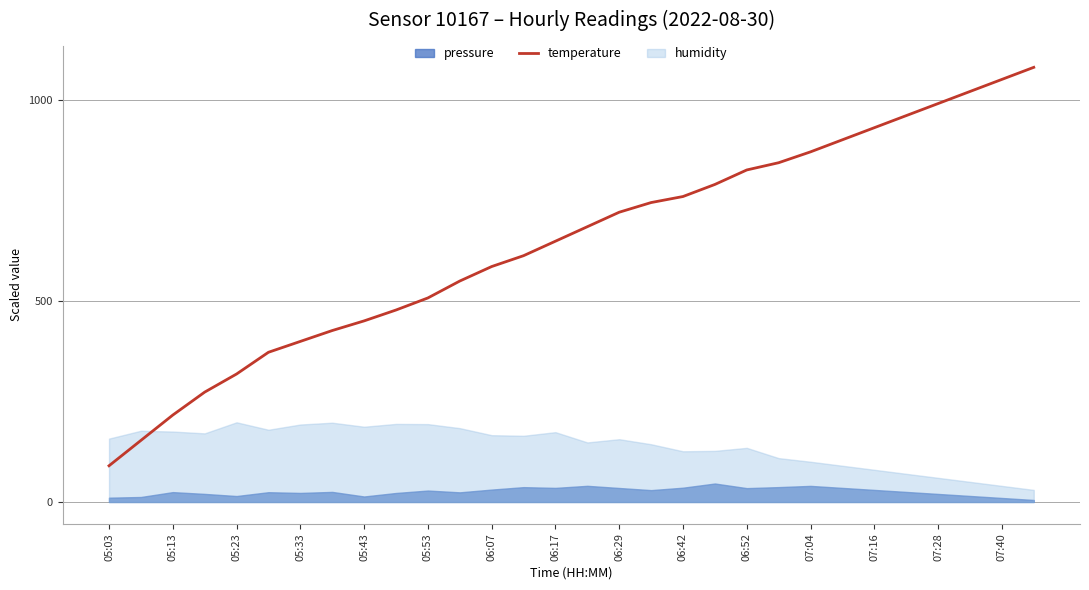

How many data points are less than 683?

15